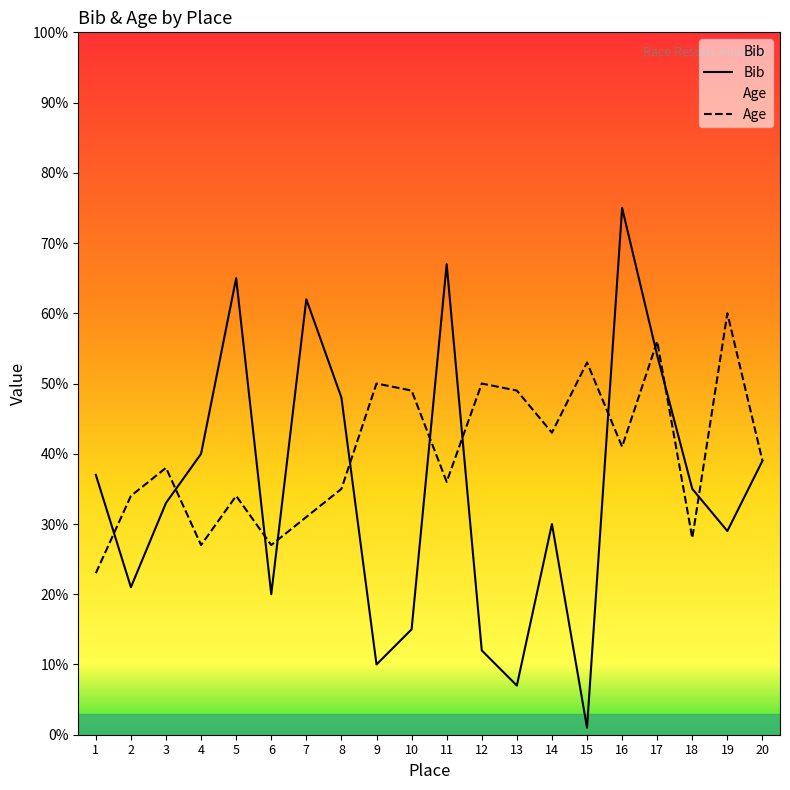

Which category has the lowest value across all series?

15